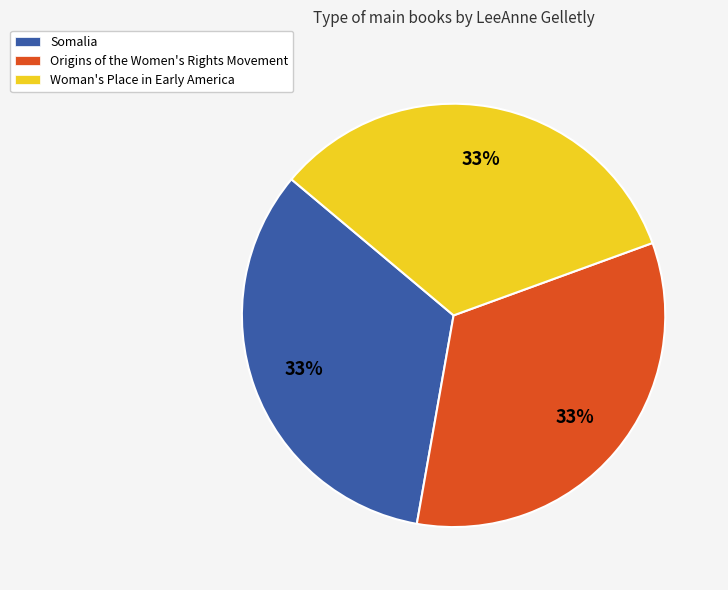

To the nearest percent, what percentage of the pie is Origins of the Women's Rights Movement?

33%